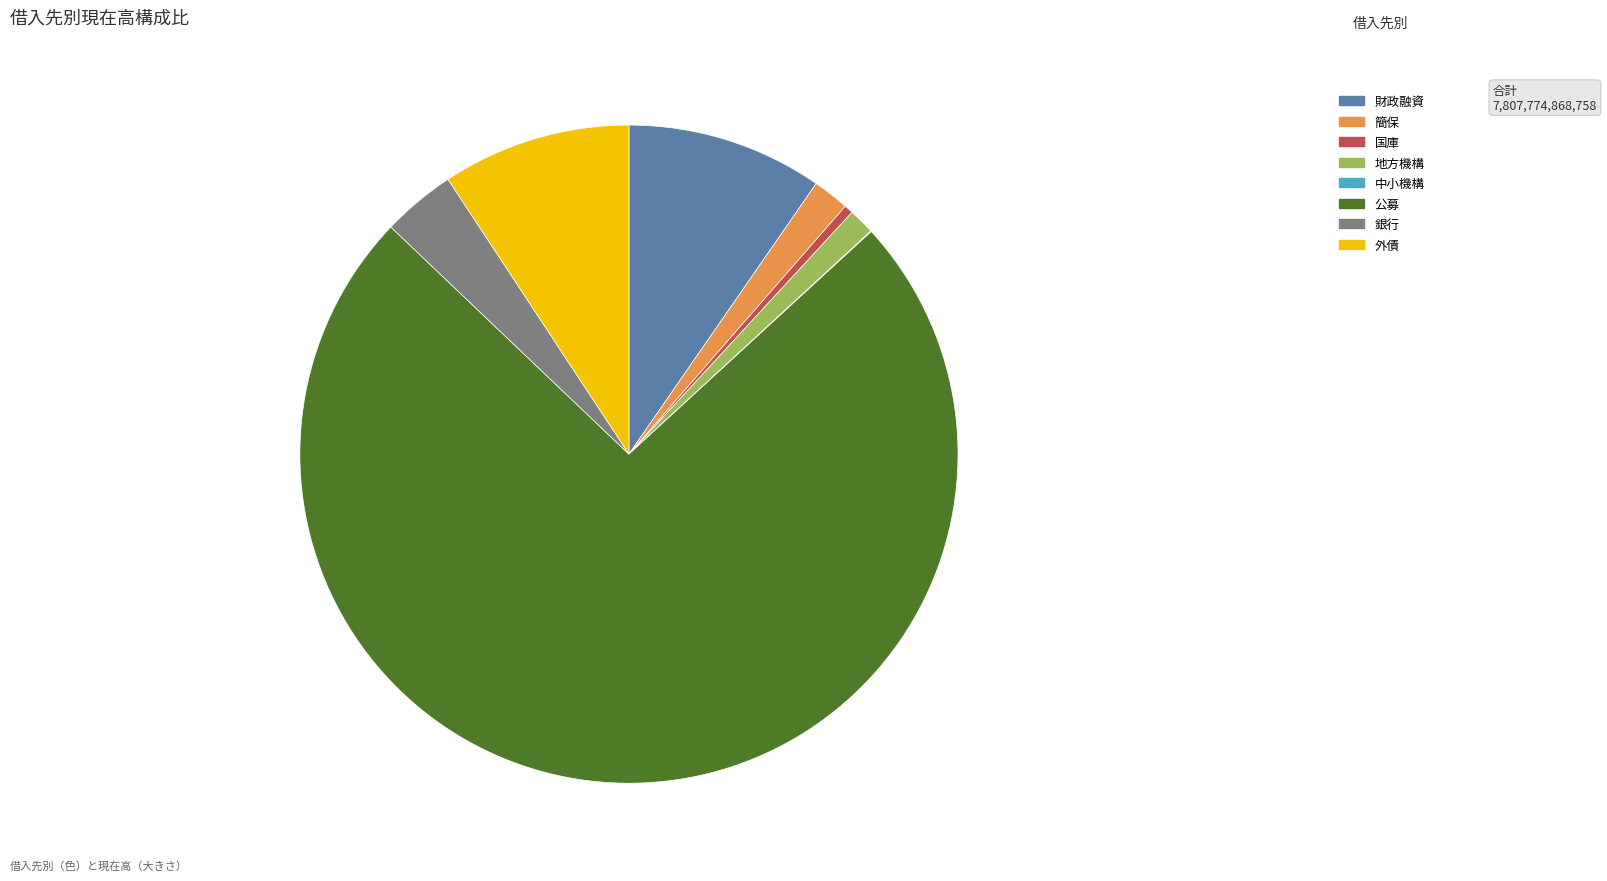

True or false: 外債 accounts for 17% of the total.

False